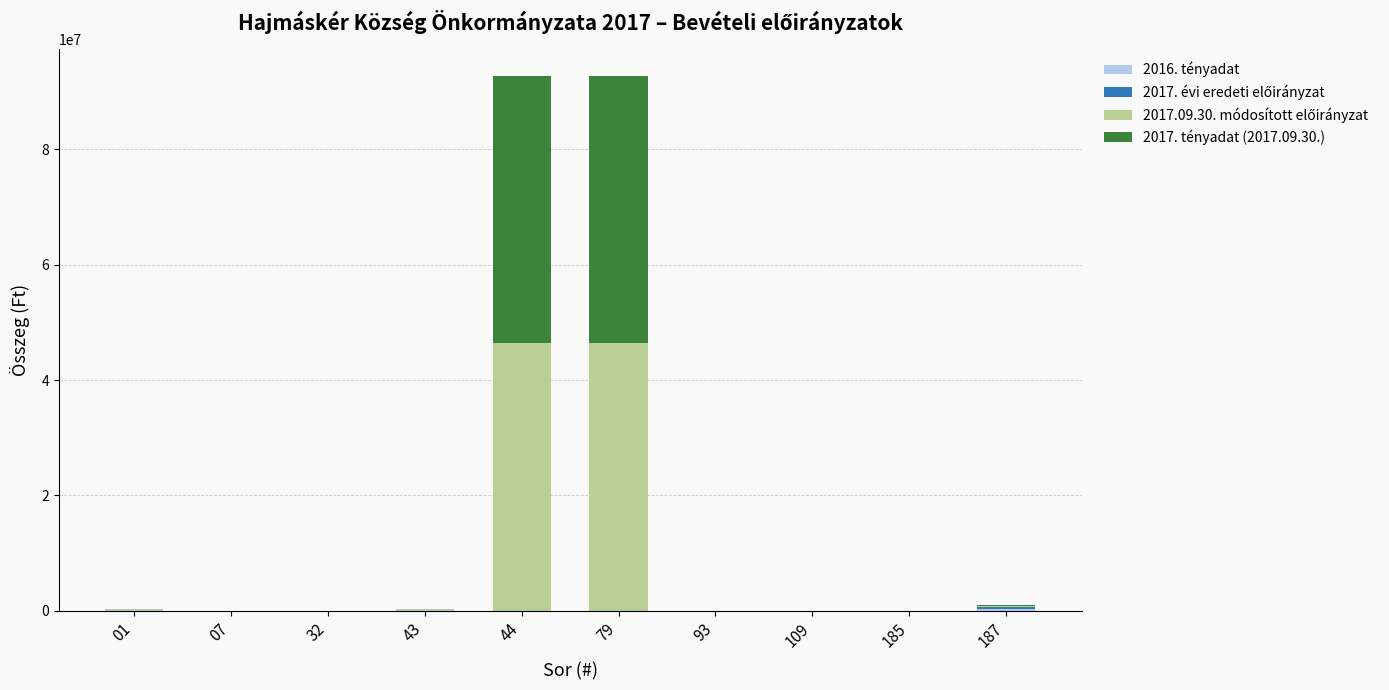

How many distinct data groups are displayed?

4